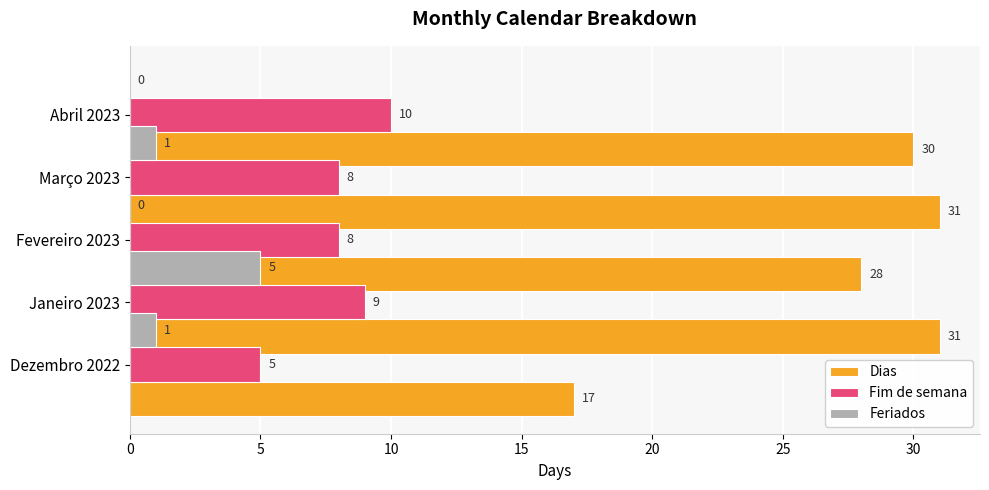

How many bars are there in total?

15